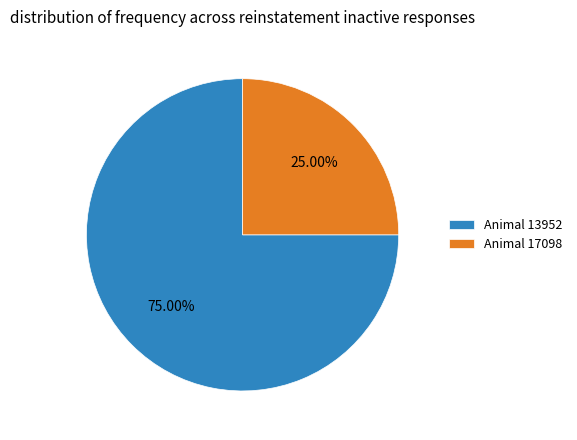

Count the number of slices in the pie.

2